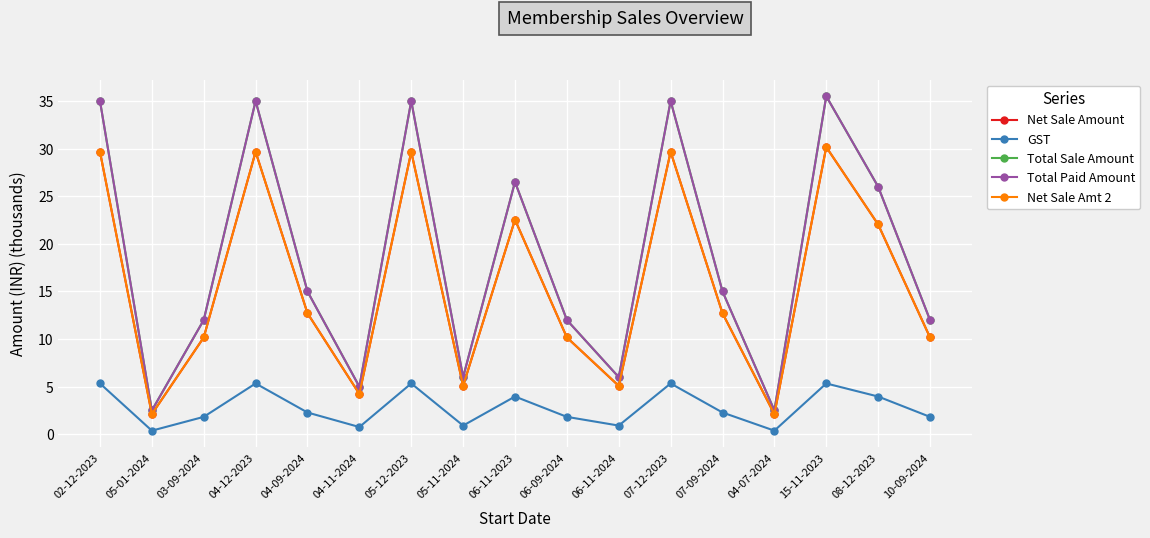

Between 07-12-2023 and 05-01-2024, which is larger?

07-12-2023